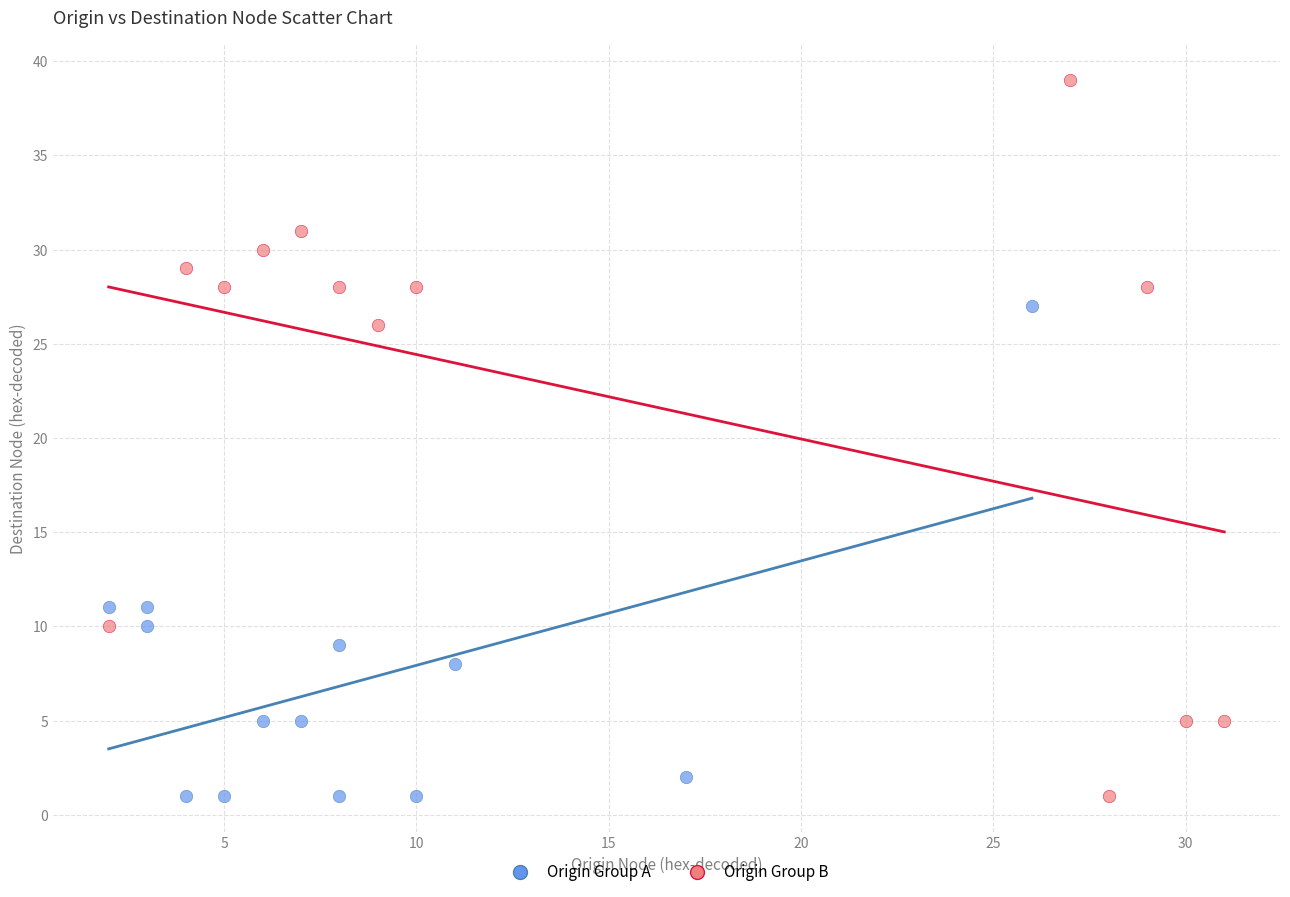

Which series contains the highest Y value?

Origin Group B